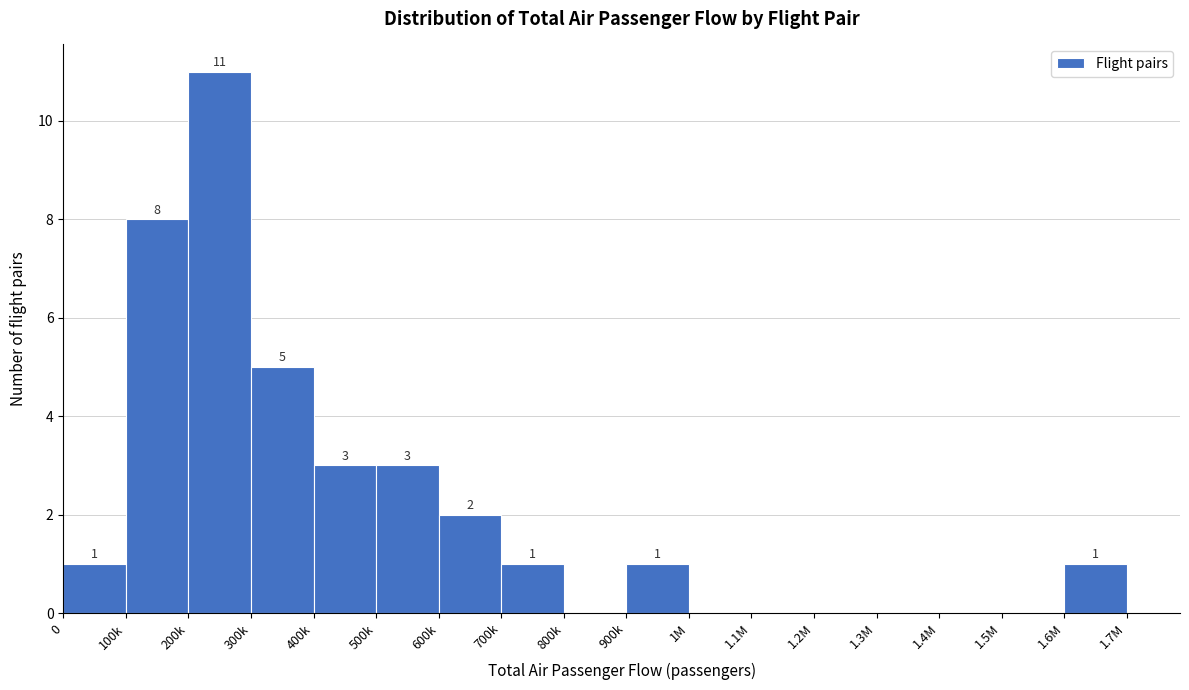

Reading right to left, list all the values displayed in this chart.

1.6M=1	1.5M=0	1.4M=0	1.3M=0	1.2M=0	1.1M=0	1M=0	900k=1	800k=0	700k=1	600k=2	500k=3	400k=3	300k=5	200k=11	100k=8	0=1